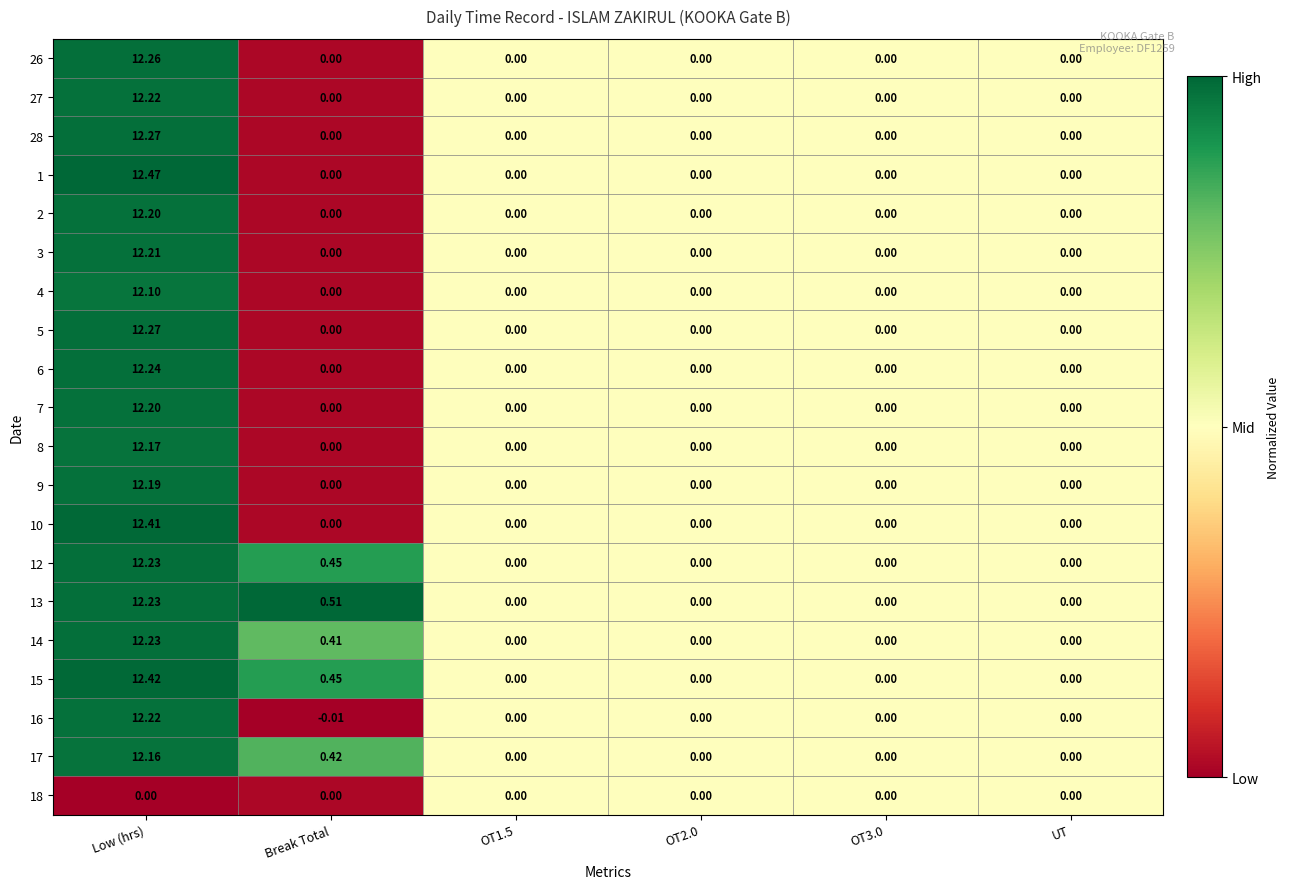

At which category does the chart reach its minimum across all series?

Break Total